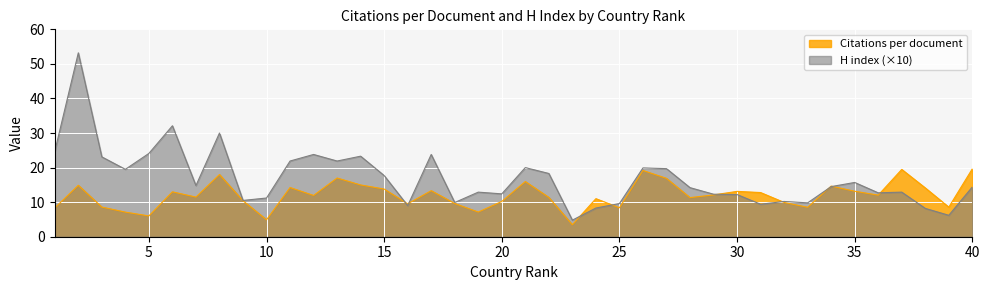

At which category is the sum across all series the highest?

2